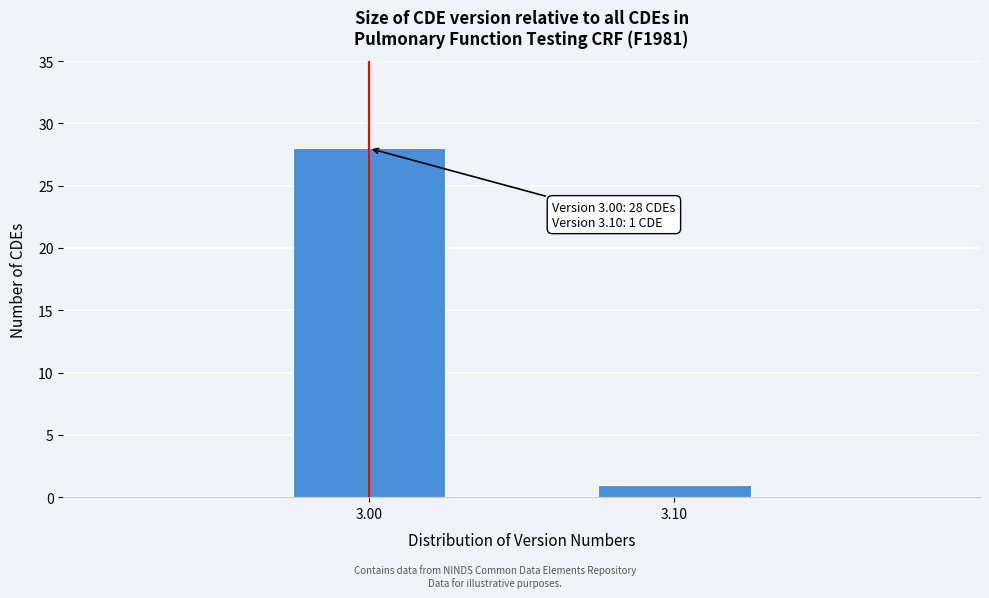

Reading right to left, list all the values displayed in this chart.

1	28